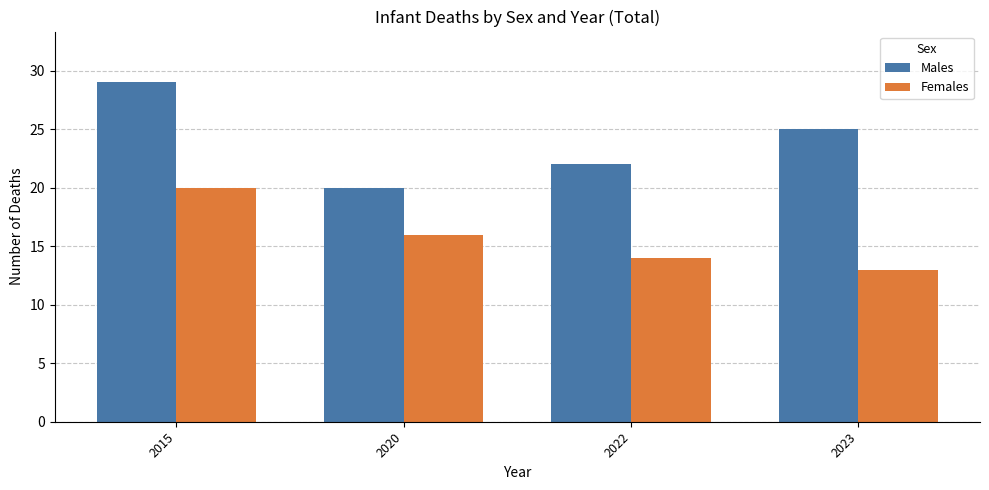

Which category has the highest value across all series?

2015